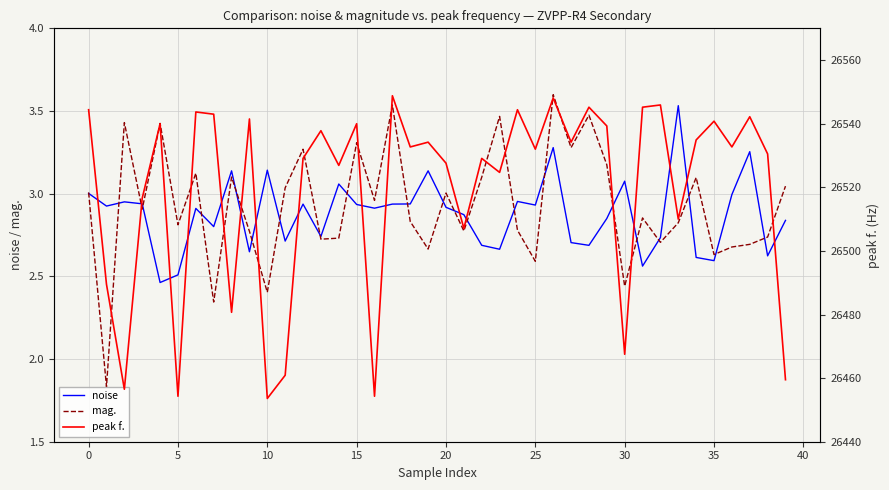

What is the maximum value for peak f.?

26548.8